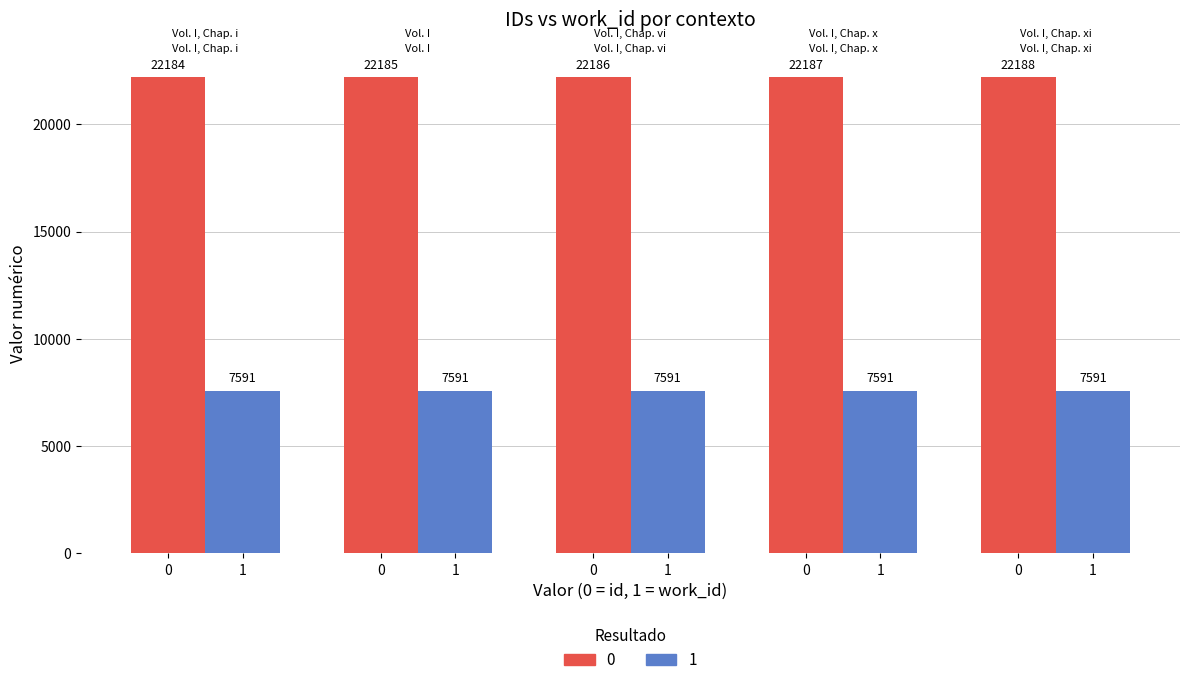

How many bars are there in each group?

2